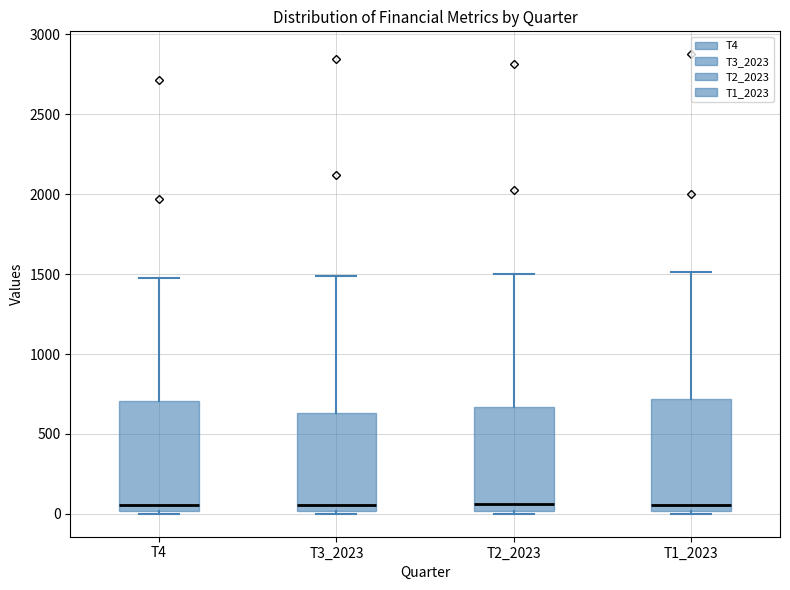

Where is the lower edge of the box for T1_2023 on the y-axis? The values are not printed on the chart, so give them approximately, as read against the axis.

0